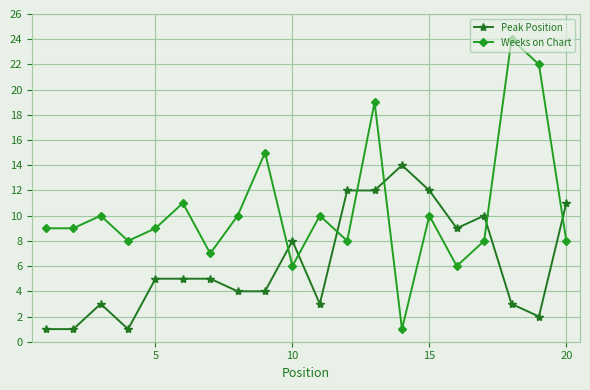

What is the lowest value of the Weeks on Chart series?

1